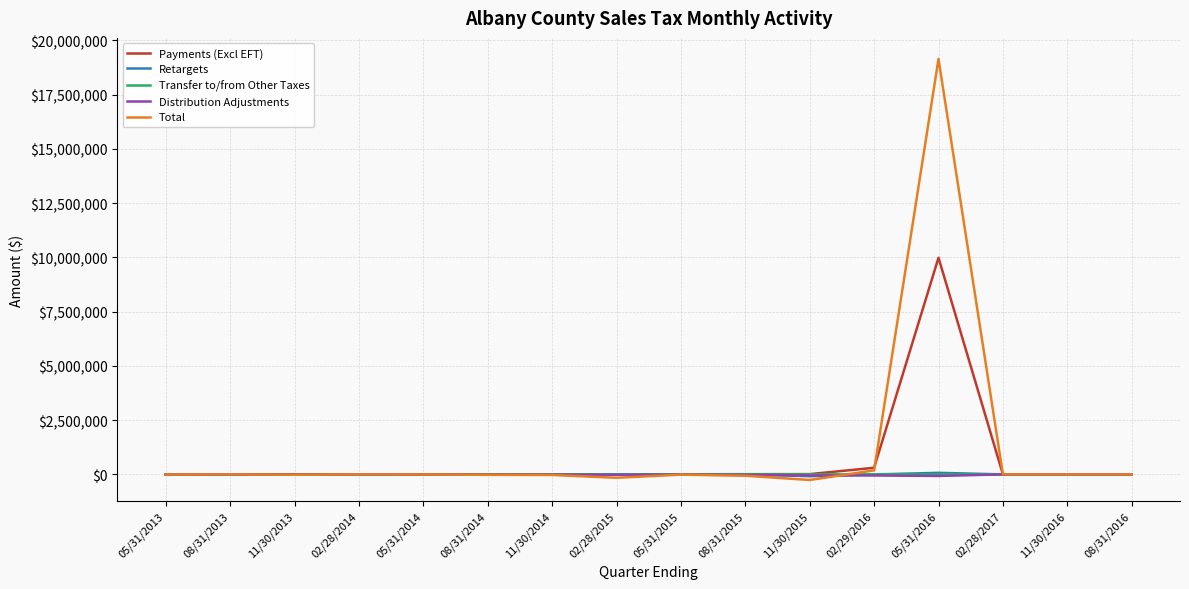

At which category is the sum across all series the highest?

05/31/2016